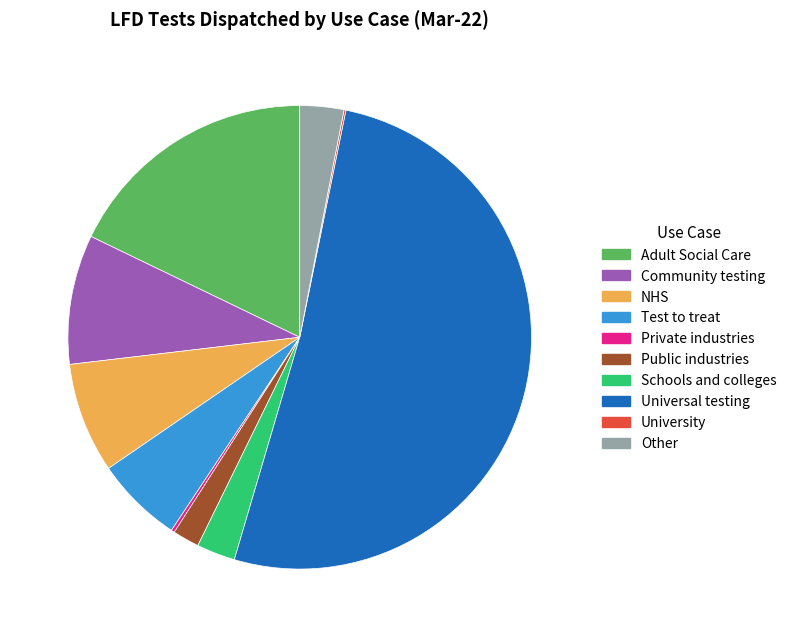

True or false: NHS accounts for 8% of the total.

True